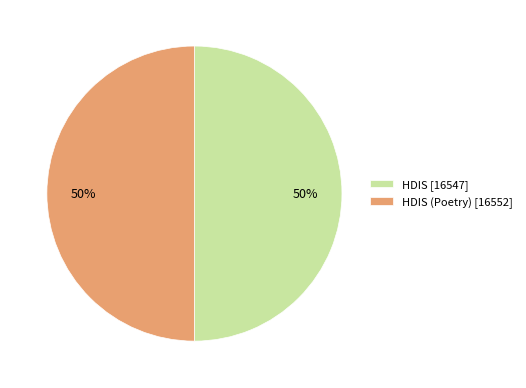

To the nearest percent, what percentage of the pie is HDIS [16547]?

50%